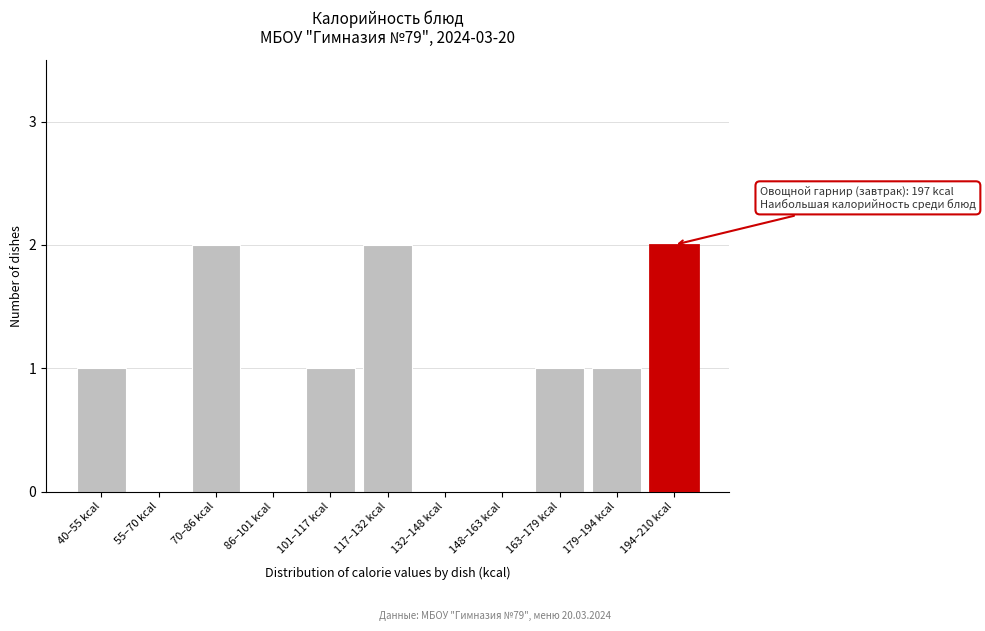

Reading right to left, transcribe all the data shown in this chart.

194–210 kcal=2	179–194 kcal=1	163–179 kcal=1	148–163 kcal=0	132–148 kcal=0	117–132 kcal=2	101–117 kcal=1	86–101 kcal=0	70–86 kcal=2	55–70 kcal=0	40–55 kcal=1